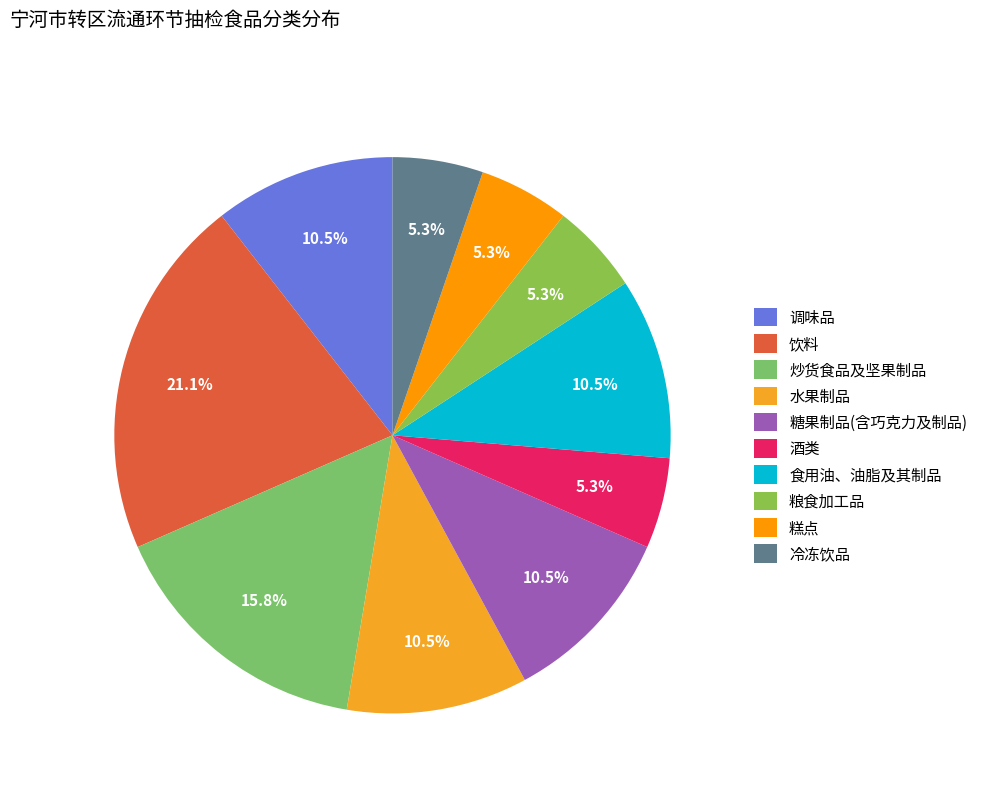

Approximately how many times larger is the value at 酒类 compared to 糕点?

1.0